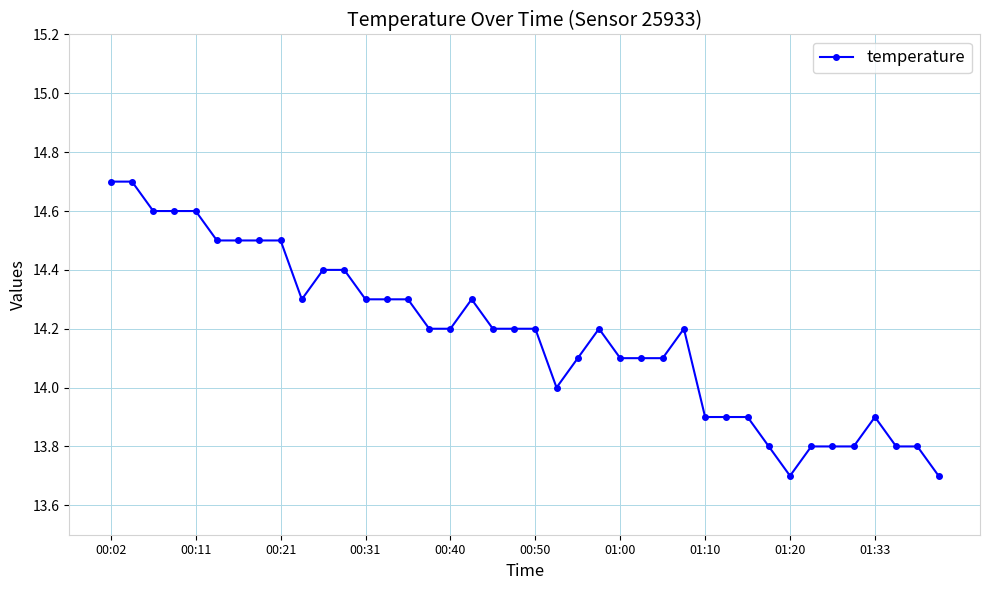

What is the minimum value shown in the chart?

13.7